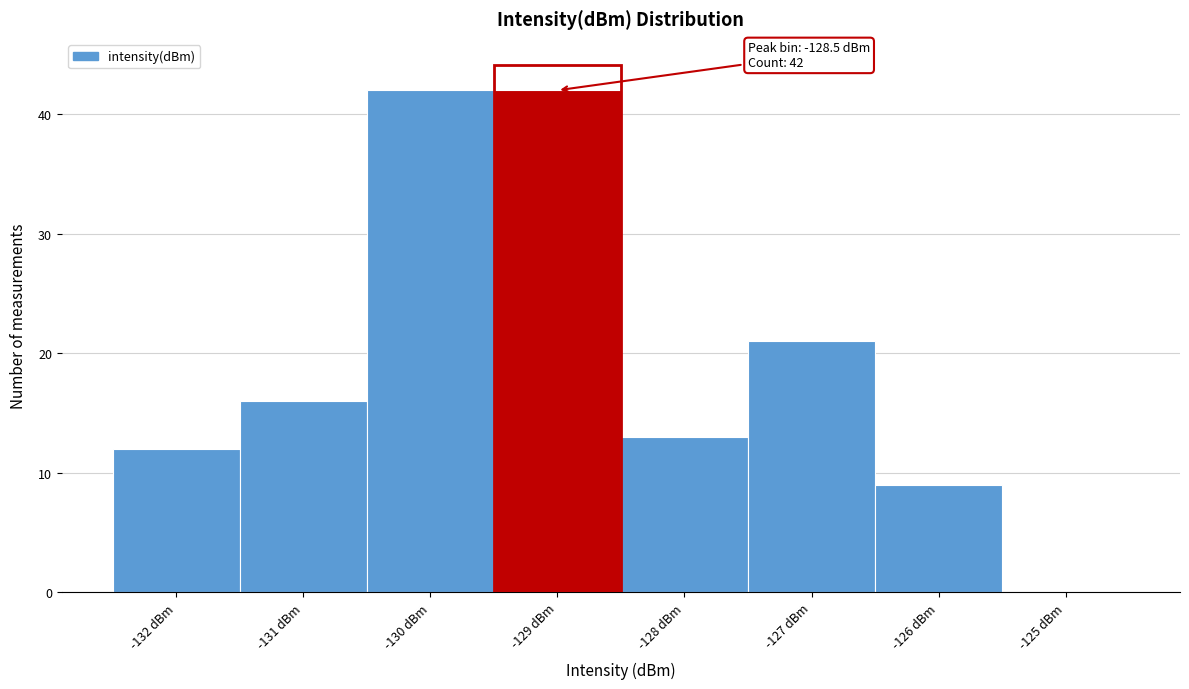

Reading left to right, list all the values displayed in this chart.

-132 dBm=12	-131 dBm=16	-130 dBm=42	-129 dBm=42	-128 dBm=13	-127 dBm=21	-126 dBm=9	-125 dBm=0